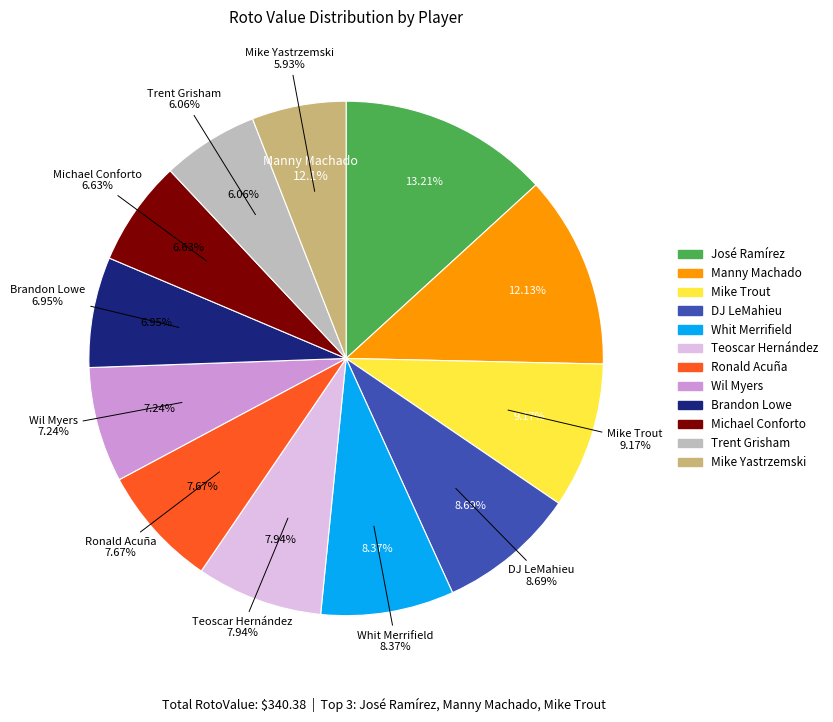

To the nearest percent, what is the difference between the Ronald Acuña and Michael Conforto slice percentages?

1%